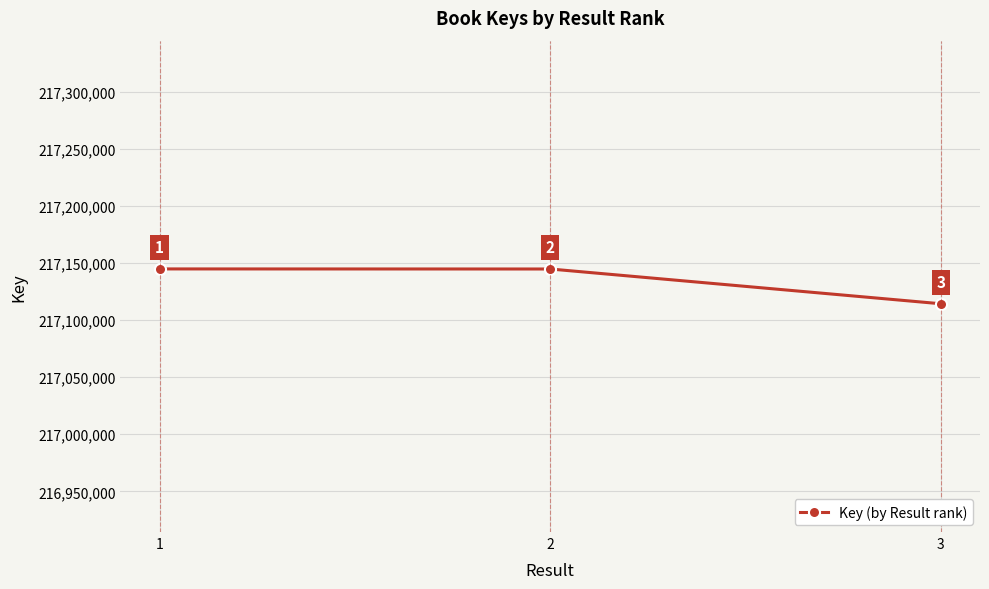

Does the chart display data point markers on the line(s)?

Yes